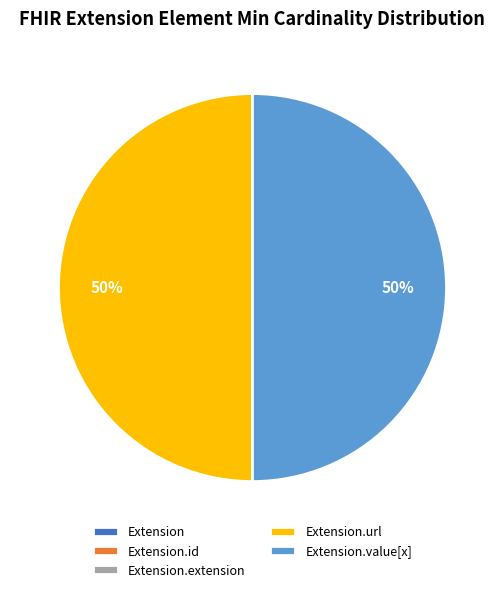

To the nearest percent, what is the difference between the largest and smallest slice percentages?

50%